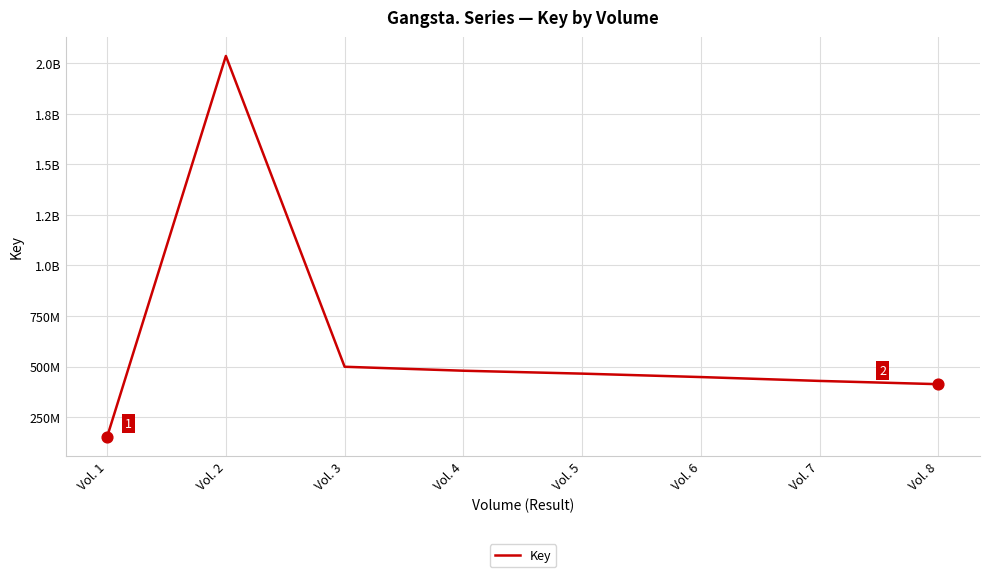

Which has a higher value, Vol. 2 or Vol. 1?

Vol. 2